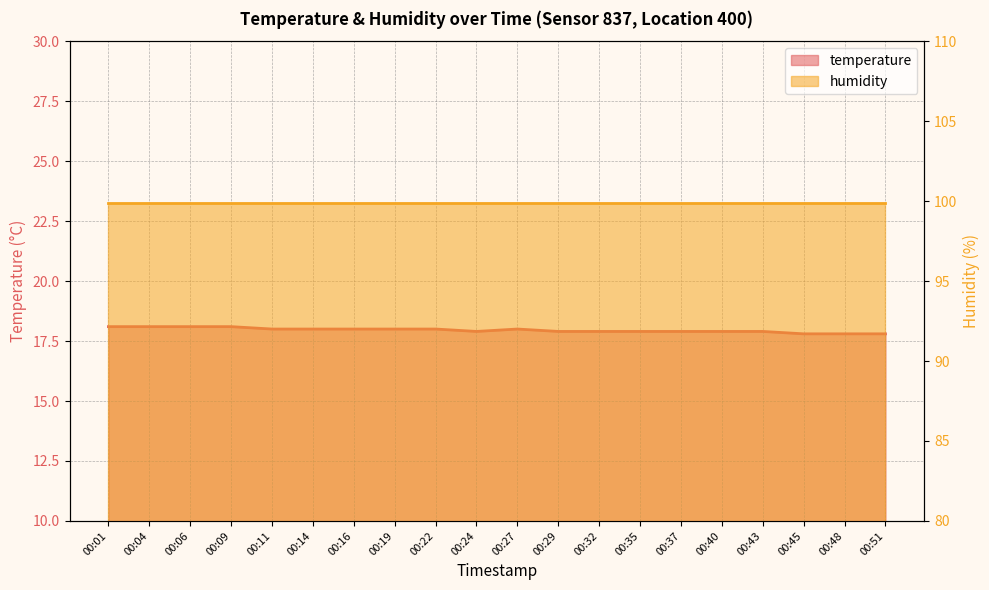

Count the number of values greater than 18.

4